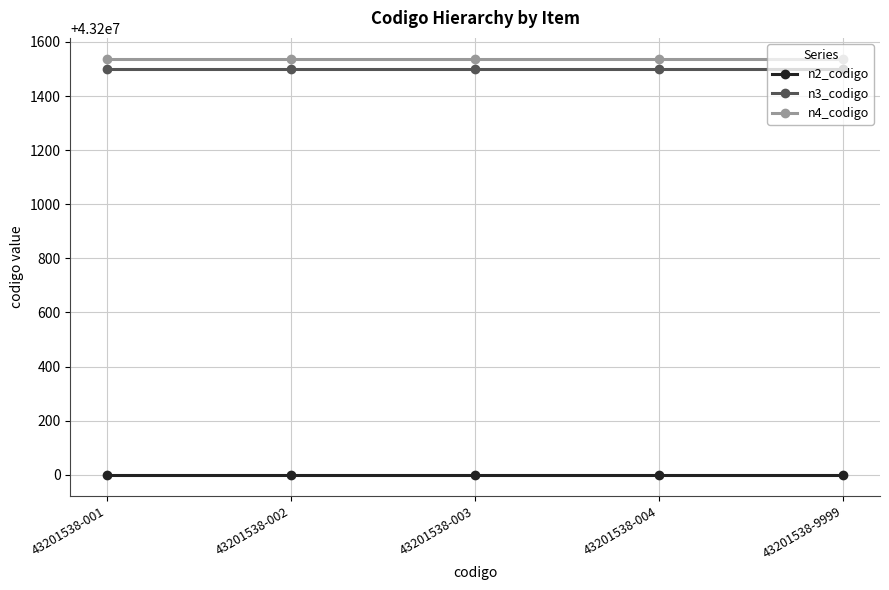

True or false: n4_codigo and n2_codigo intersect in this chart.

False